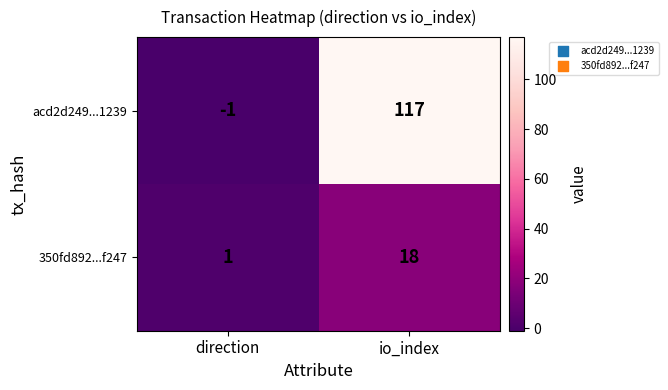

Which series changed the most between direction and io_index?

acd2d249...1239